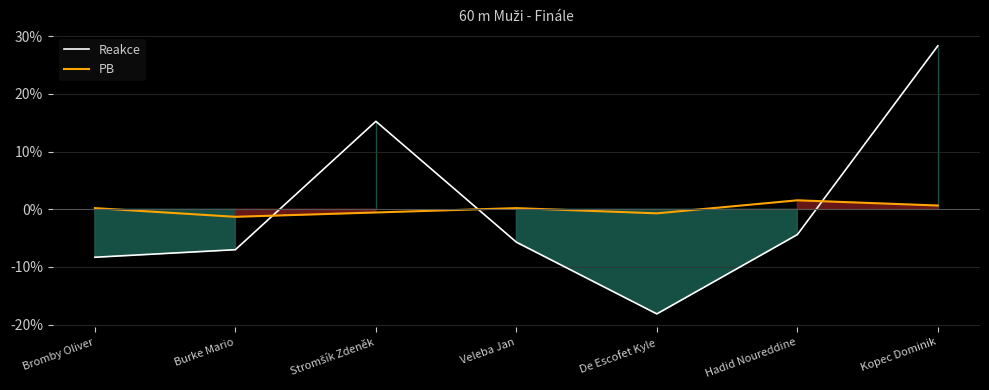

Is the value of Reakce at Hadid Noureddine greater than the value of PB at Veleba Jan?

No